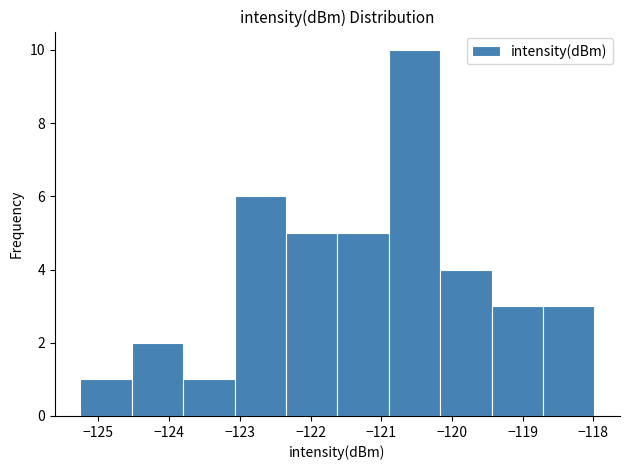

Reading left to right, transcribe this chart: for each bar, give the range it covers on the x-axis and its height. Neither the bar edges nor the heights are printed on the chart, so give them approximately, as read against the axes.

-125.3 to -124.5: 1
-124.5 to -123.8: 2
-123.8 to -123.1: 1
-123.1 to -122.3: 6
-122.3 to -121.6: 5
-121.6 to -120.9: 5
-120.9 to -120.2: 10
-120.2 to -119.4: 4
-119.4 to -118.7: 3
-118.7 to -118.0: 3